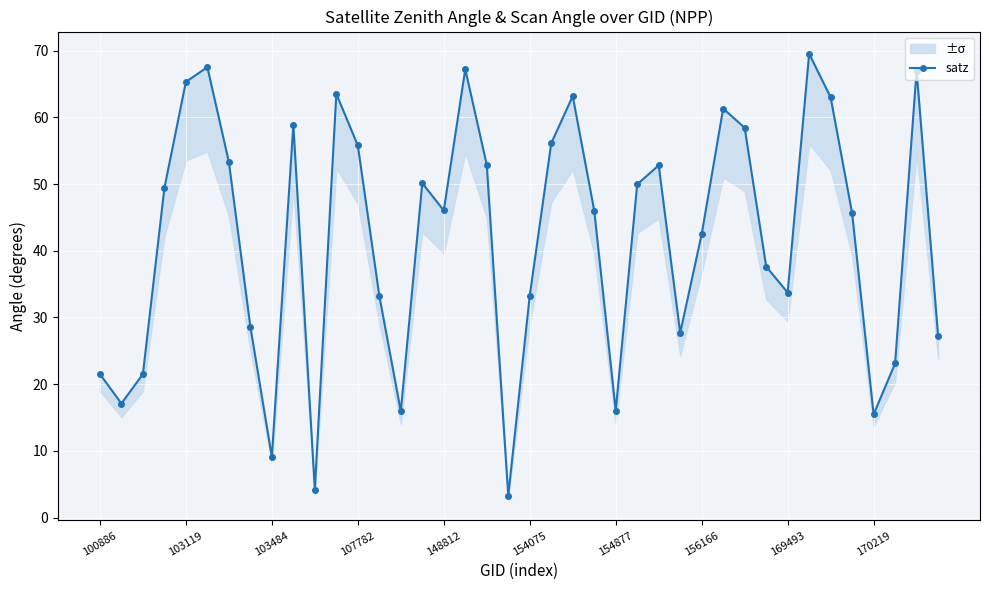

Does the chart display data point markers on the line(s)?

Yes